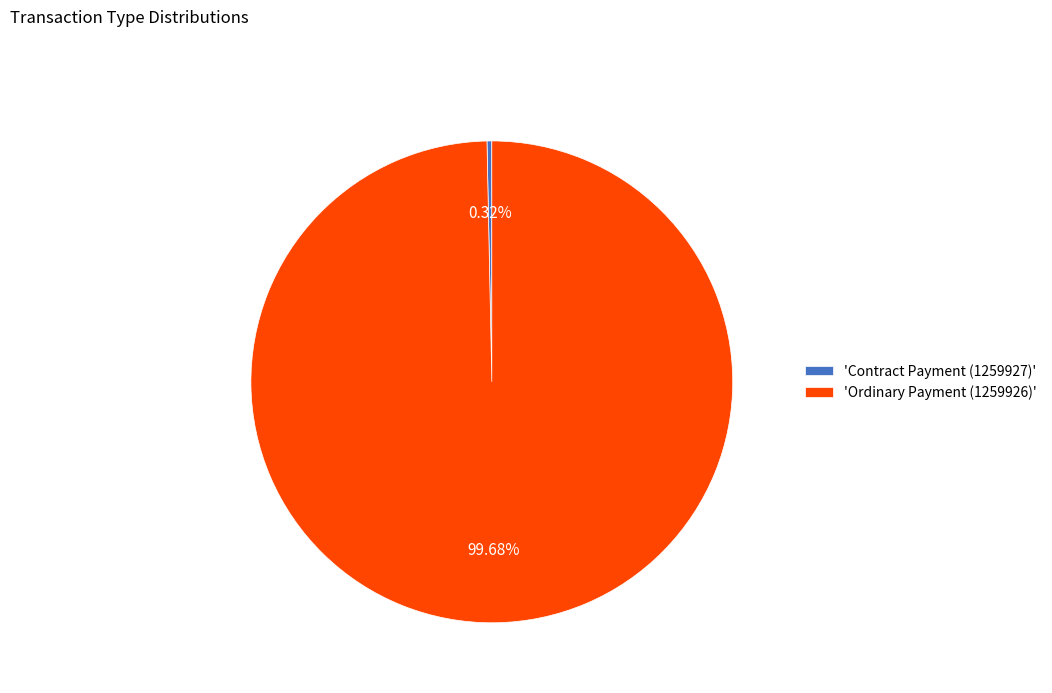

Do 'Ordinary Payment (1259926)' and 'Contract Payment (1259927)' together represent more than half of the pie?

Yes